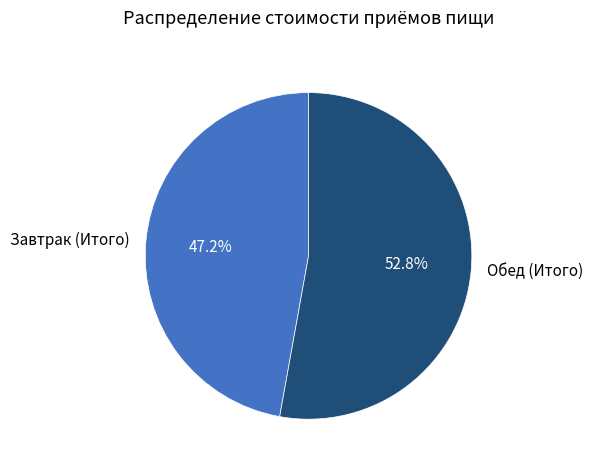

To the nearest percent, what portion does Завтрак (Итого) represent?

47%